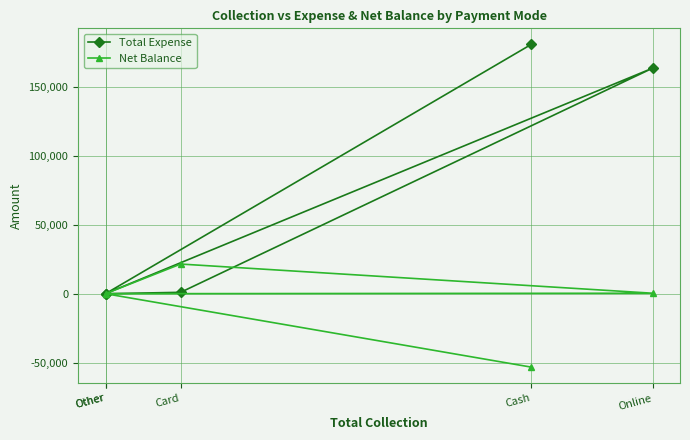

The Total Expense series shows 0 at Other. True or false?

True